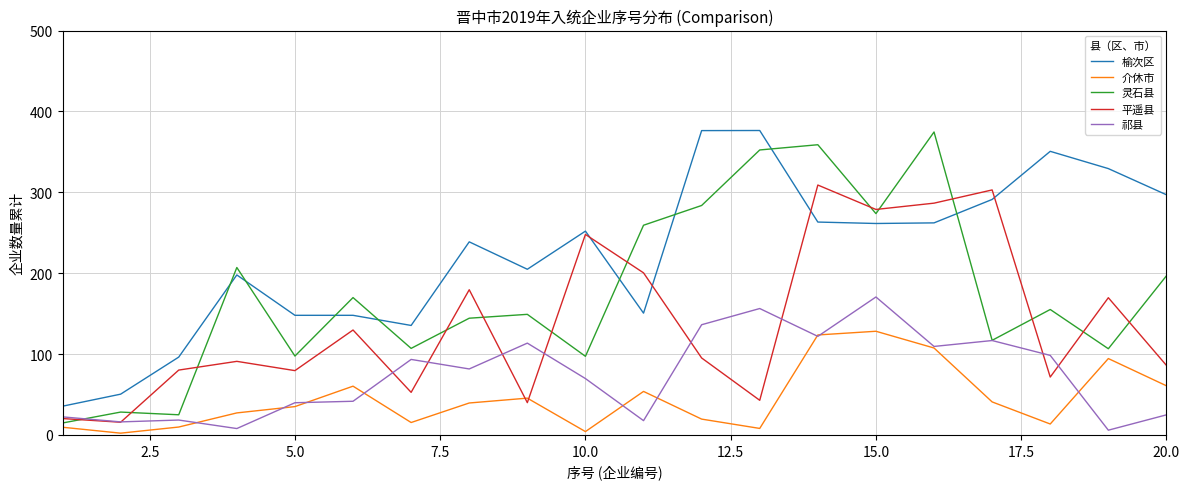

What is the highest value of the 平遥县 series?

309.0